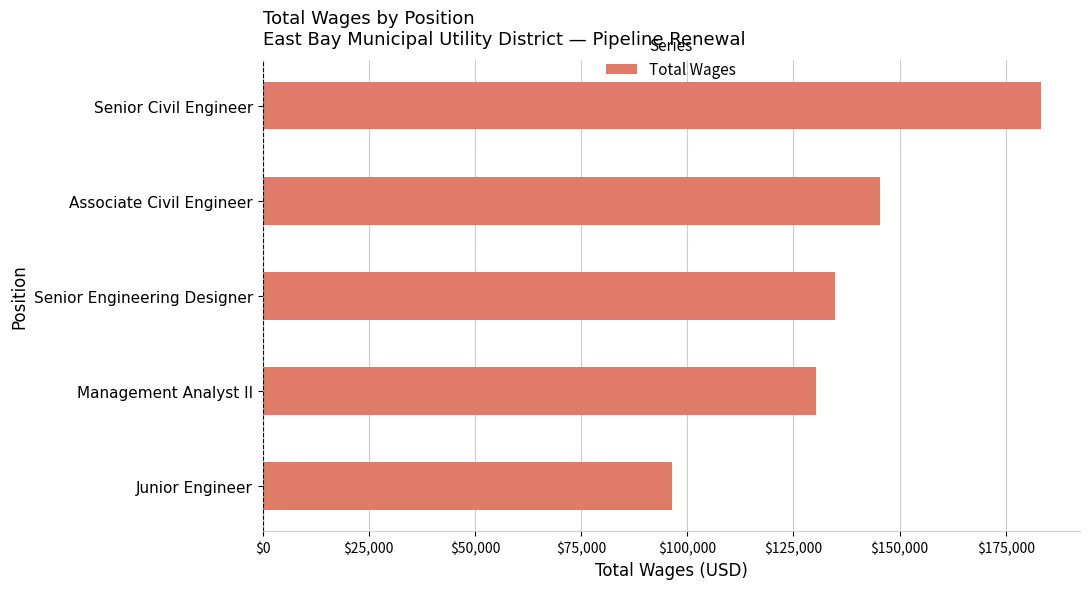

What is the maximum value shown in the chart?

183288